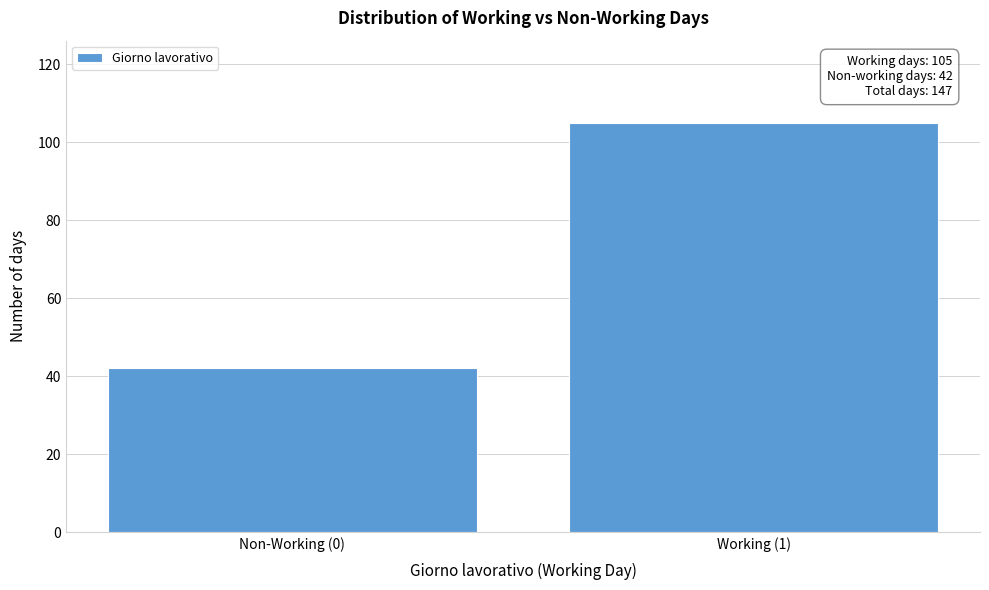

Reading left to right, what are all the values shown in this chart?

Non-Working (0)=42	Working (1)=105